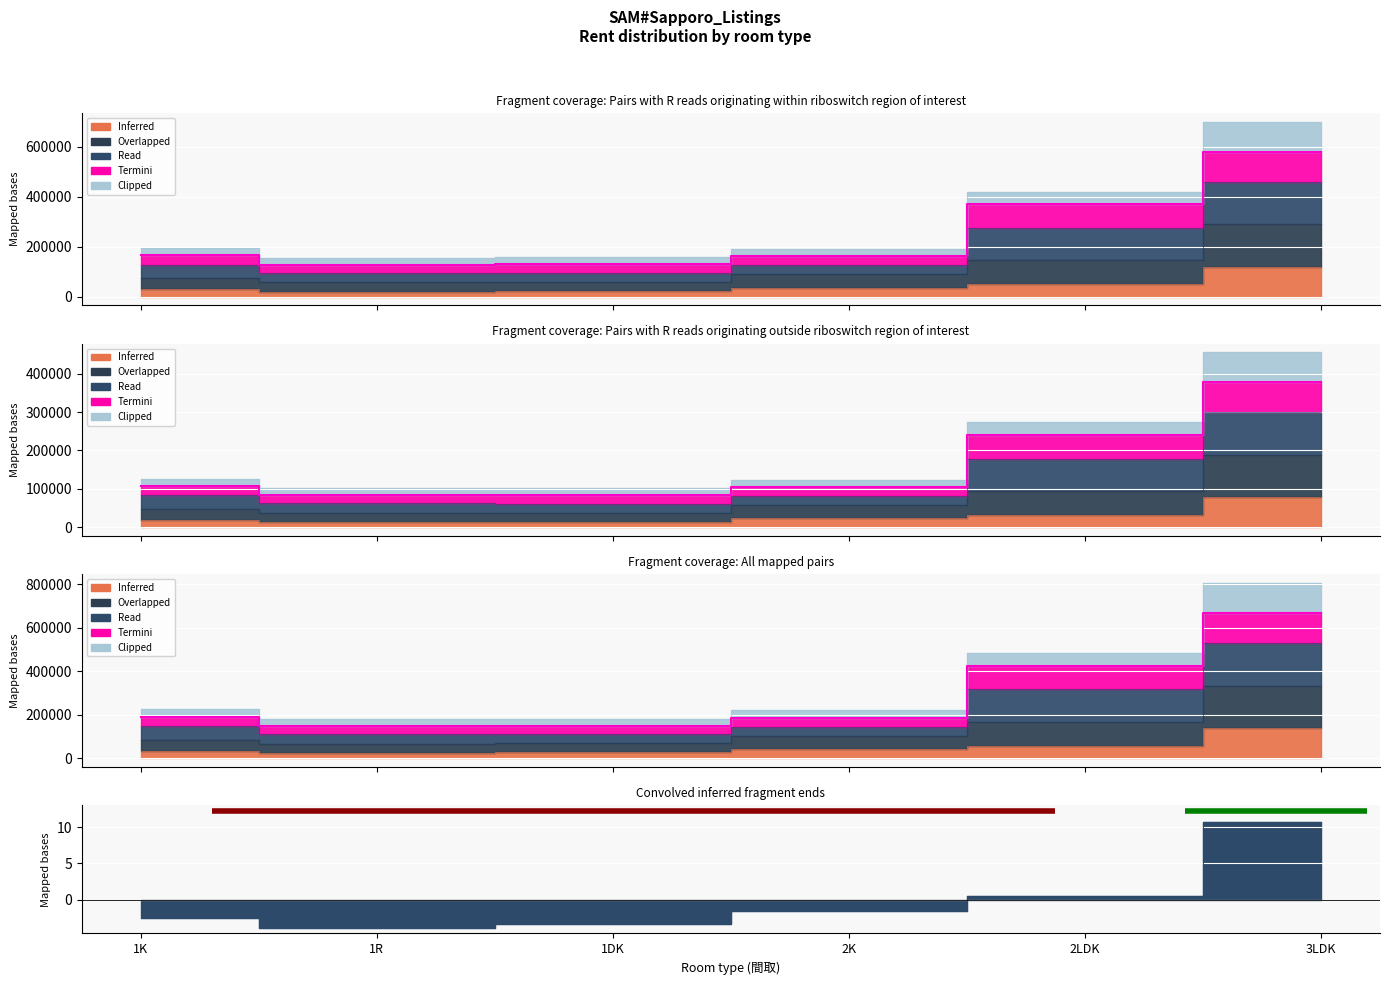

True or false: Read and Termini intersect in this chart.

False